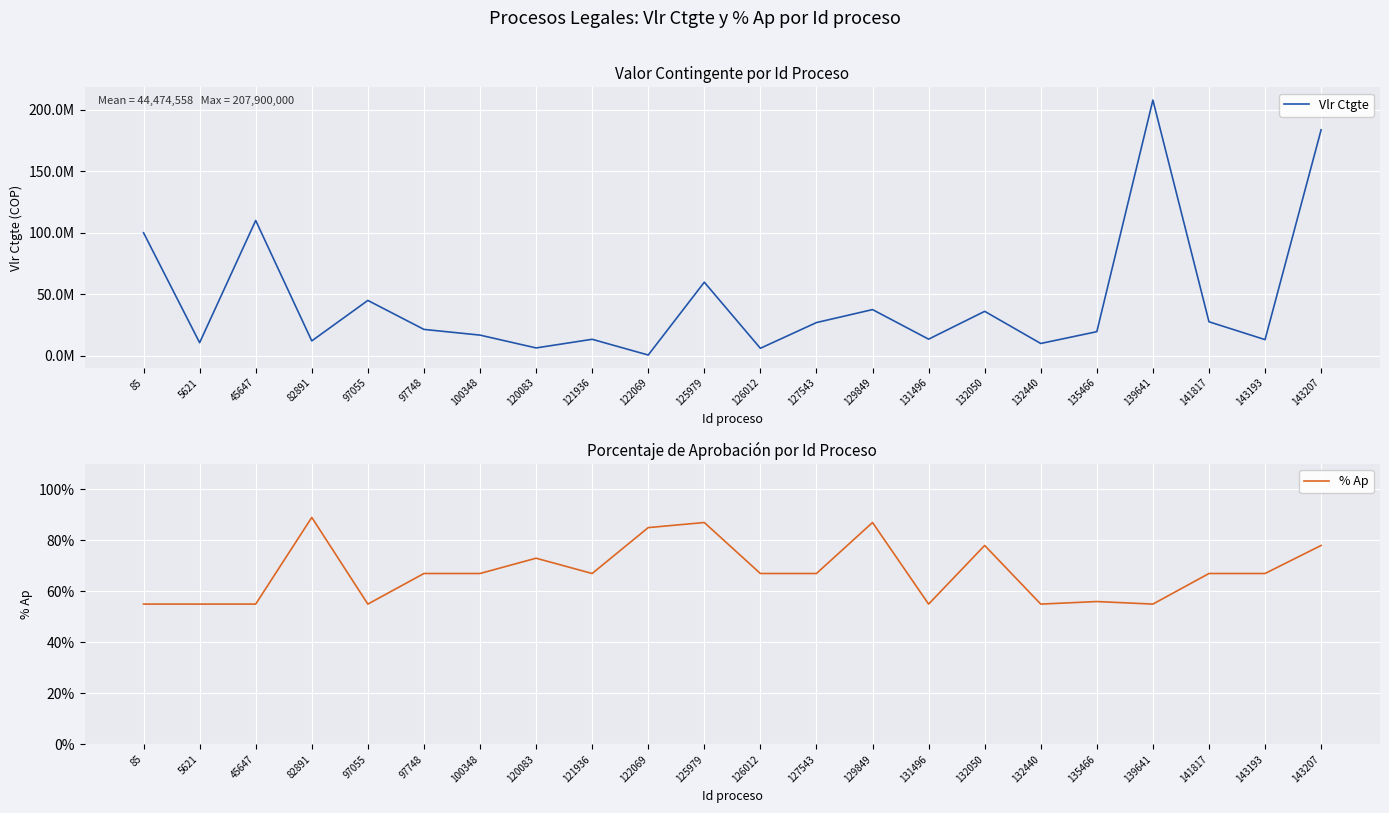

Where does the % Ap series first go above 67?

82891